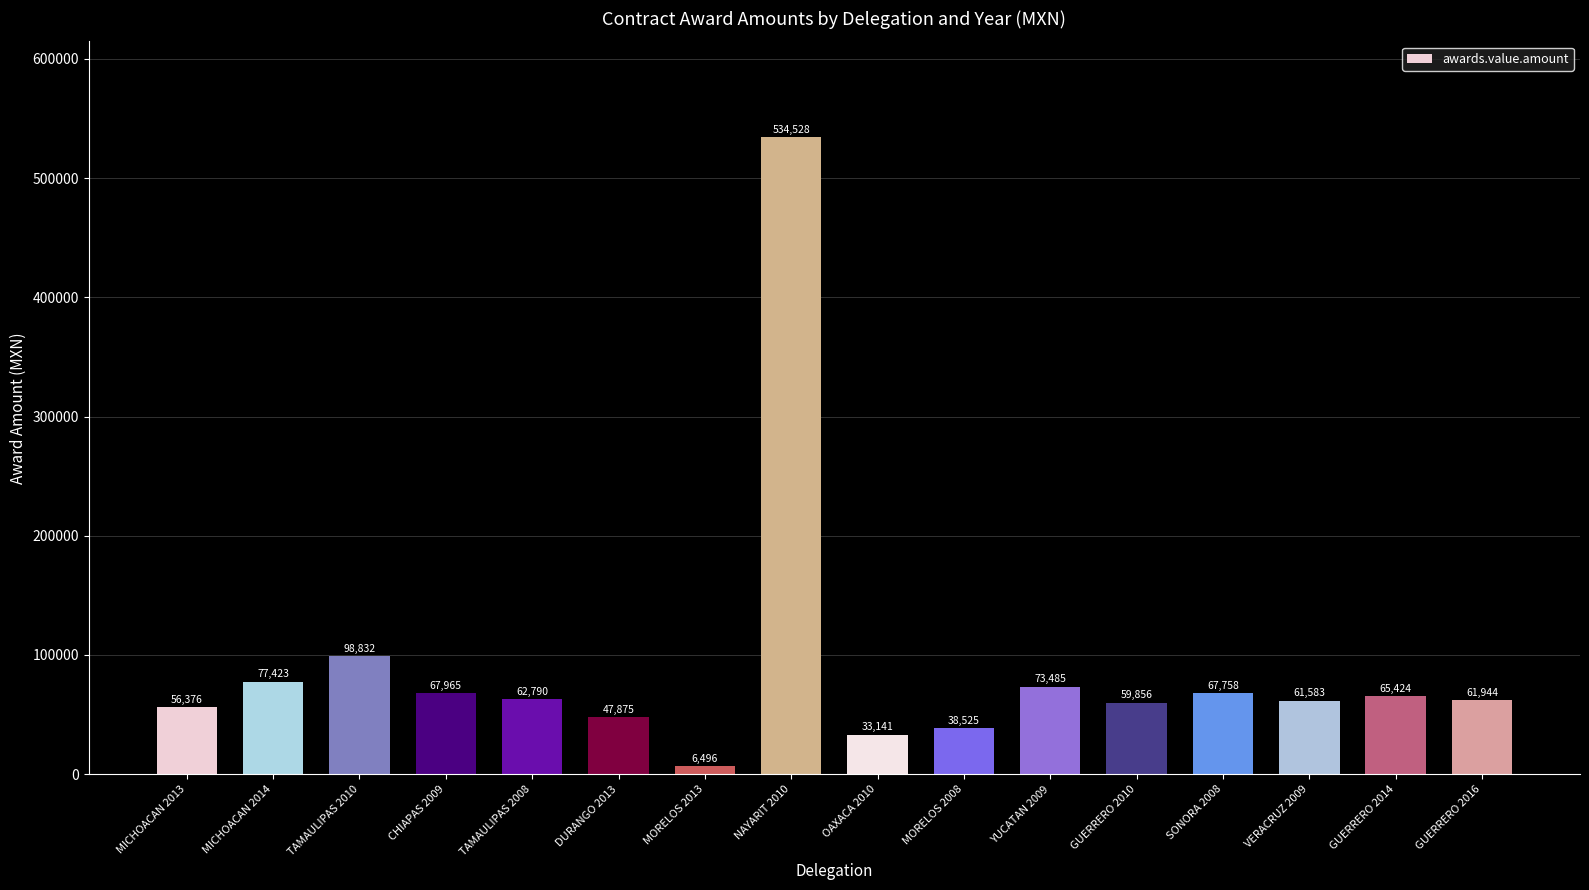

What is the label of the 14th bar from the right?

TAMAULIPAS 2010